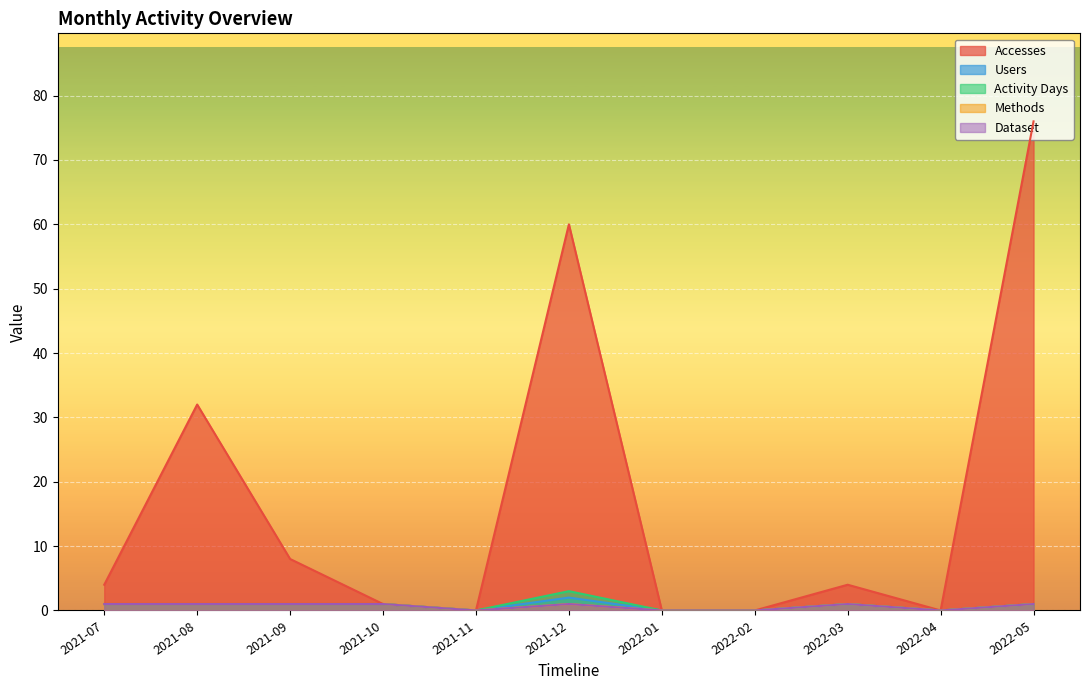

How many interior local peaks does the Users series have?

2